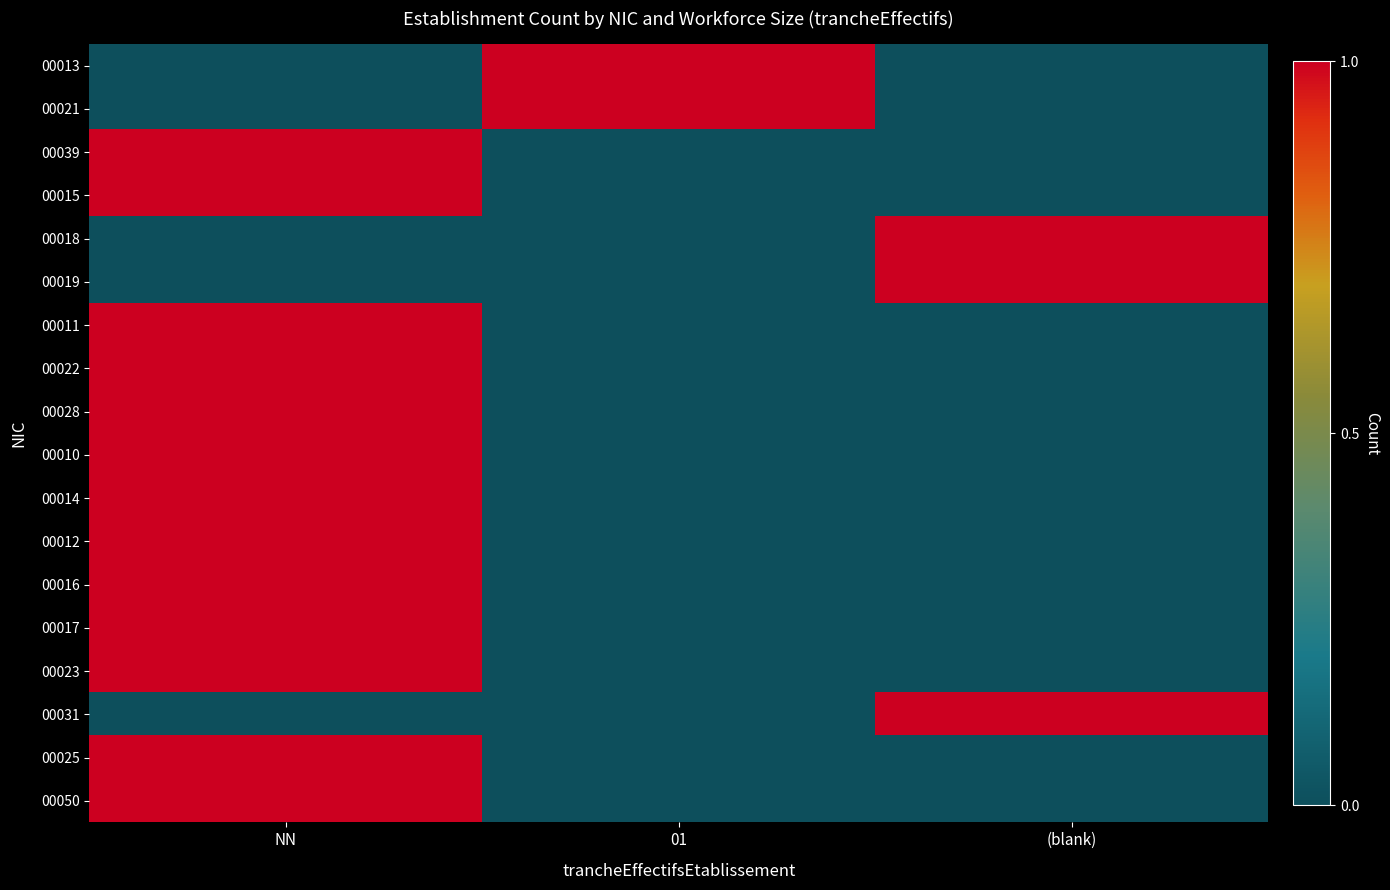

At which category is the sum across all series the highest?

NN